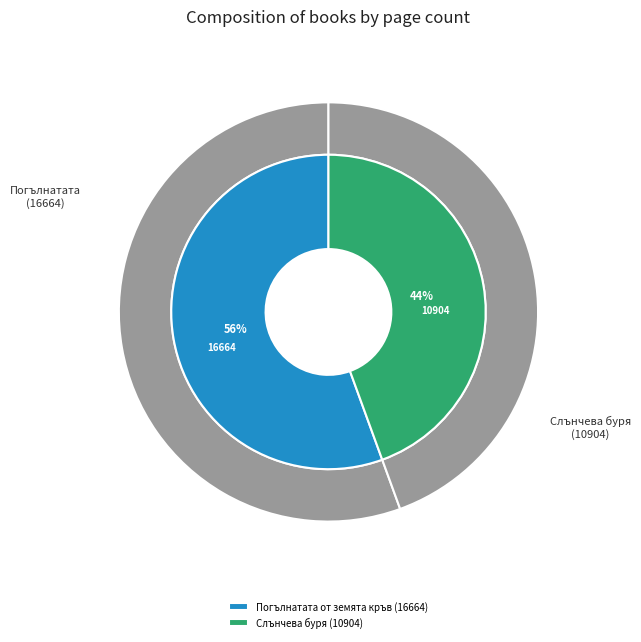

What percentage is NOT represented by Погълнатата от земята кръв (16664)?

44.4%